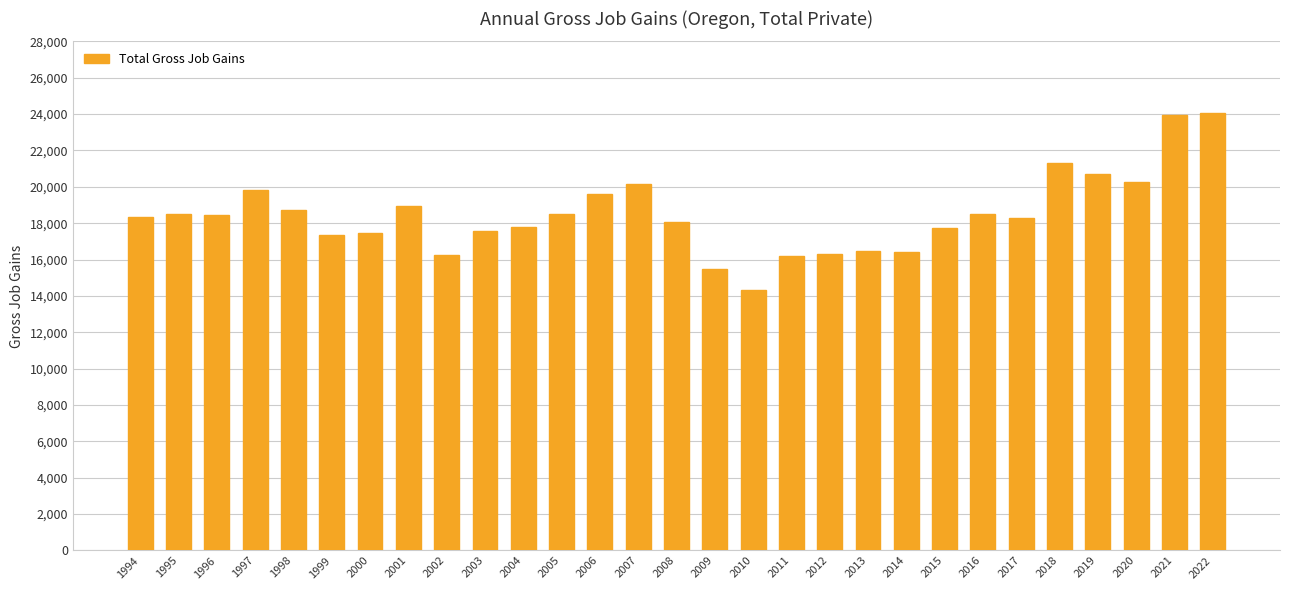

What is the value of the 22nd bar from the left?

17711